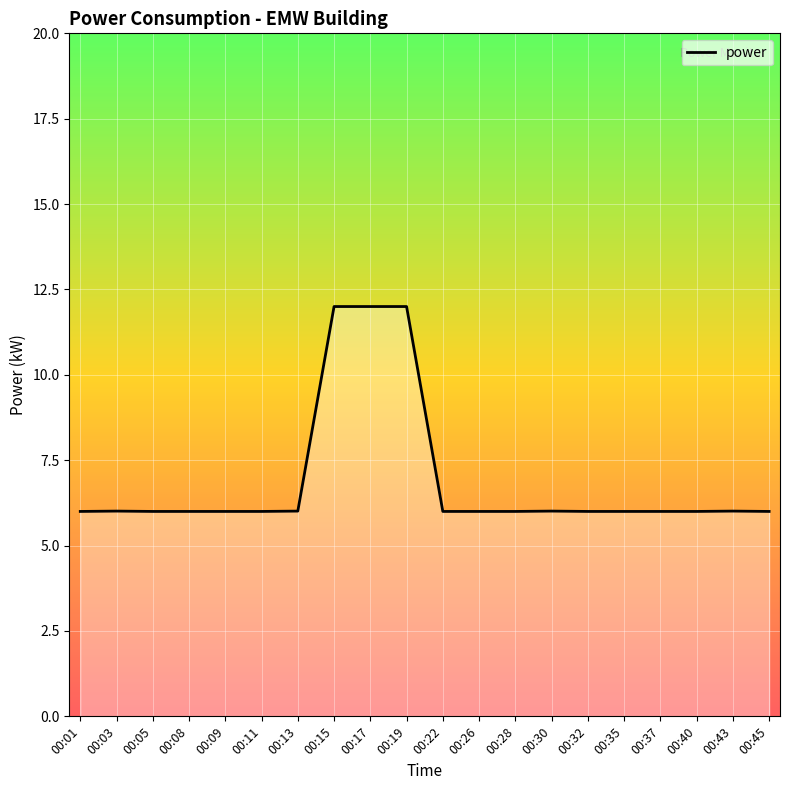

True or false: the data shows 8.8 at 00:37.

False